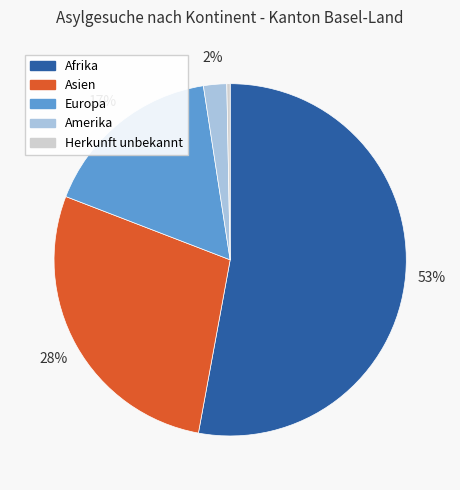

To the nearest percent, what is the difference between the largest and smallest slice percentages?

53%